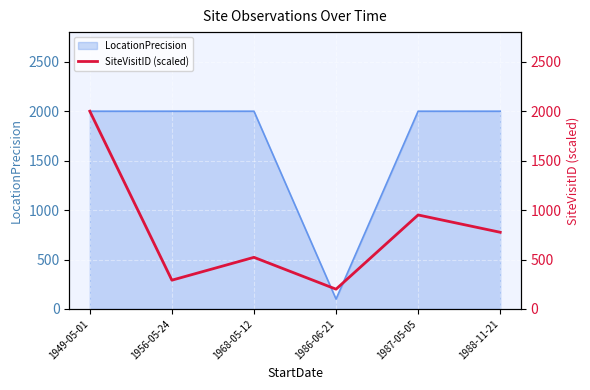

What is the label of the 3rd point from the left?

1968-05-12